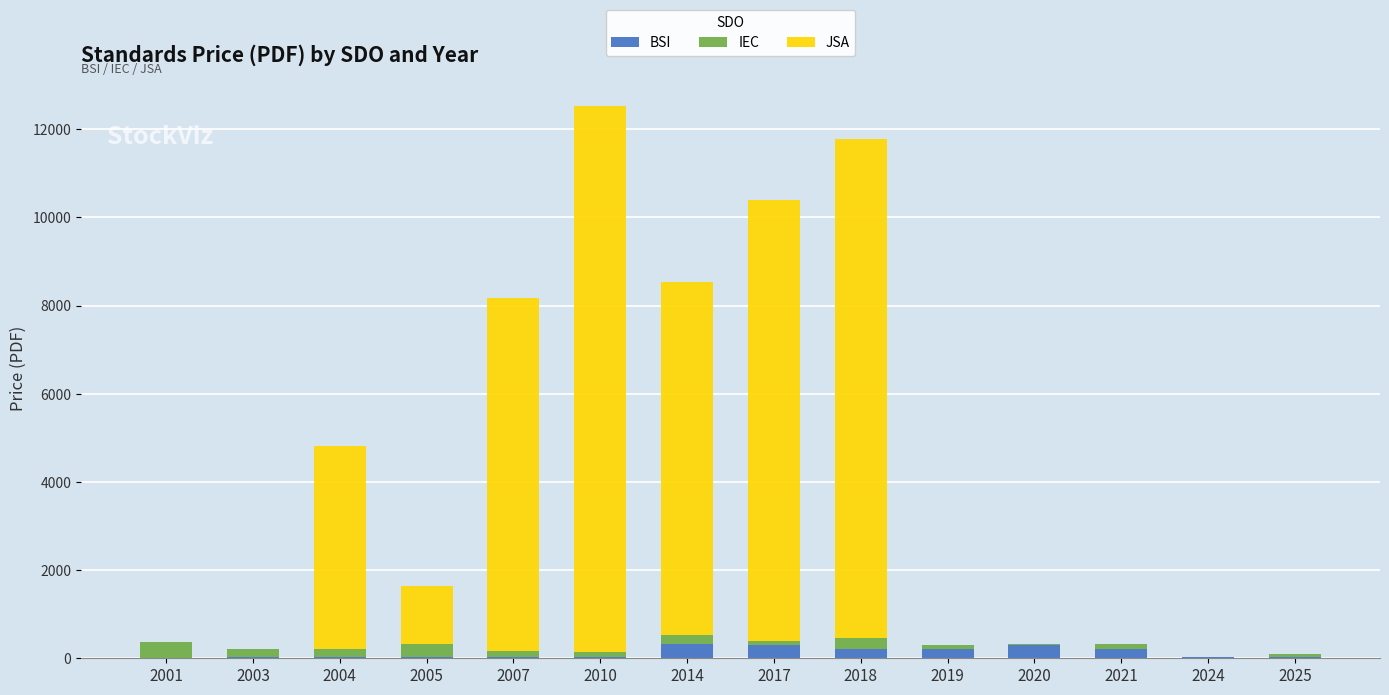

What is the highest value of the BSI series?

330